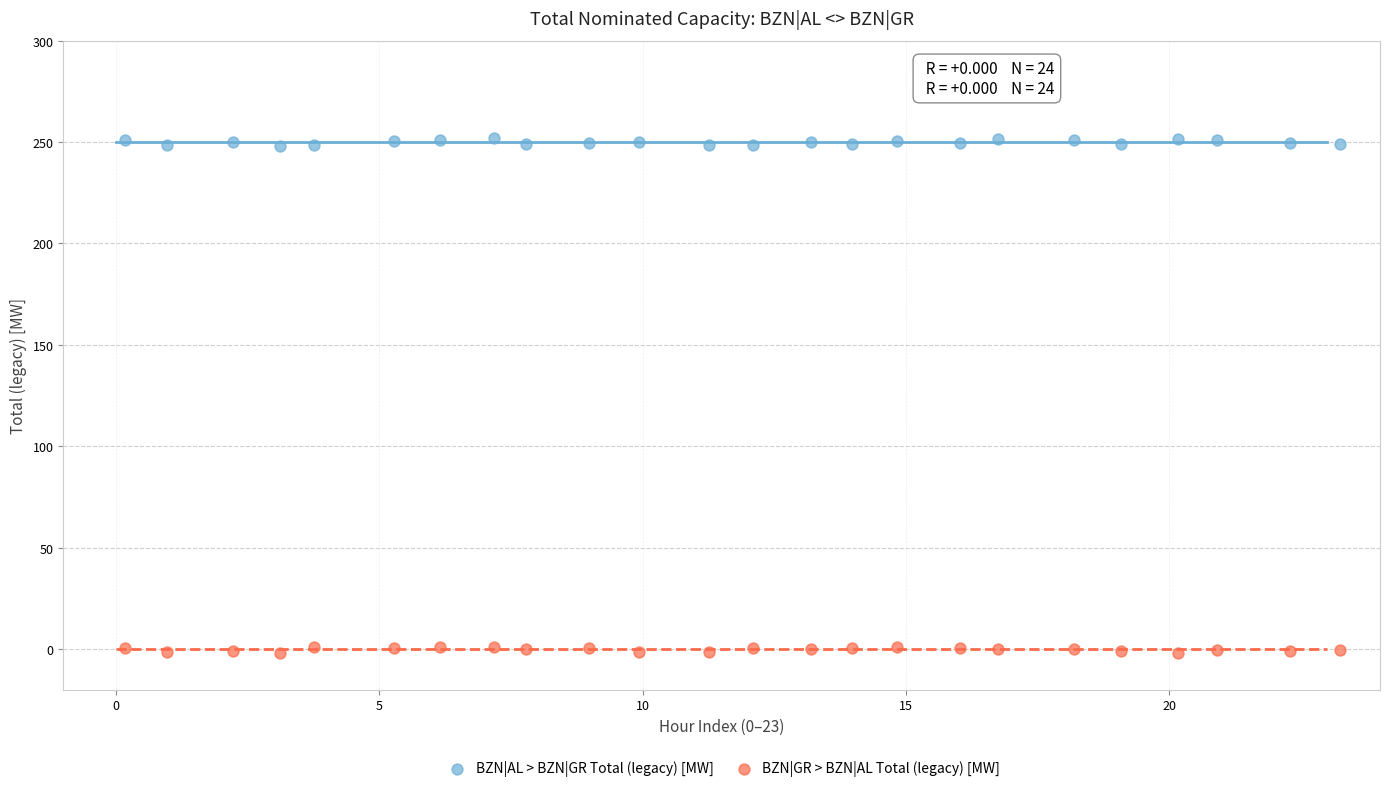

Across all data points, what is the range of X values (max minus min)?

23.1